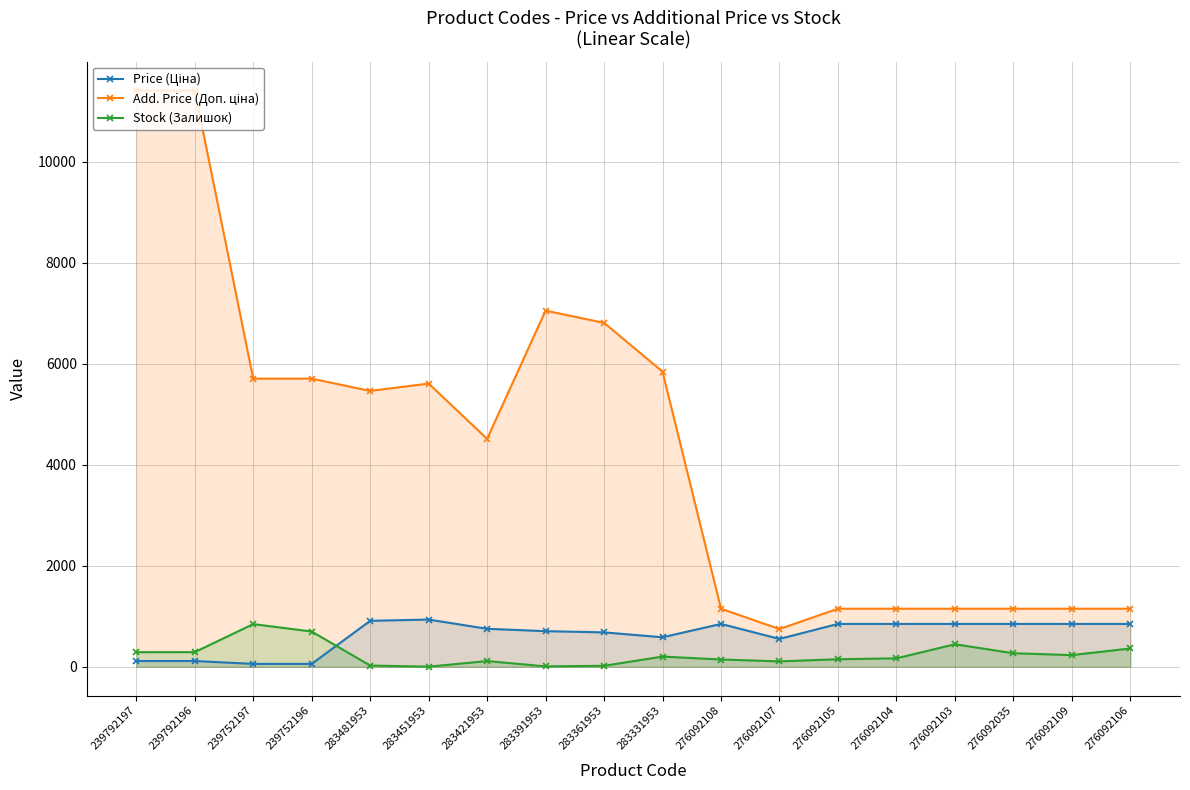

Rank the series at 283451953 from lowest to highest value.

Stock (Залишок), Price (Ціна), Add. Price (Доп. ціна)